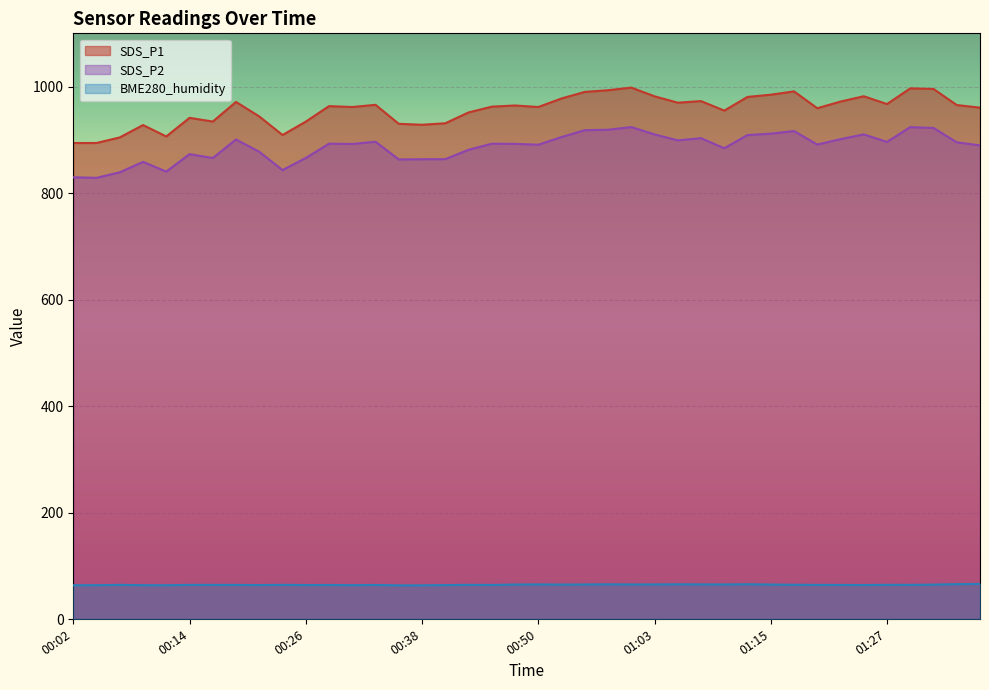

True or false: SDS_P2 and BME280_humidity cross at least once.

False